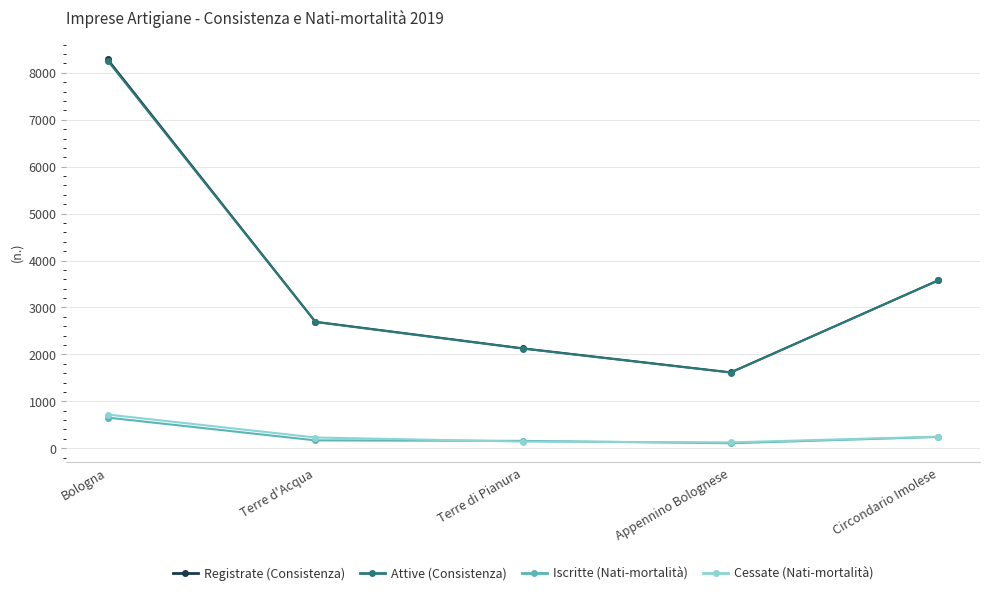

Count the number of data series in this chart.

4